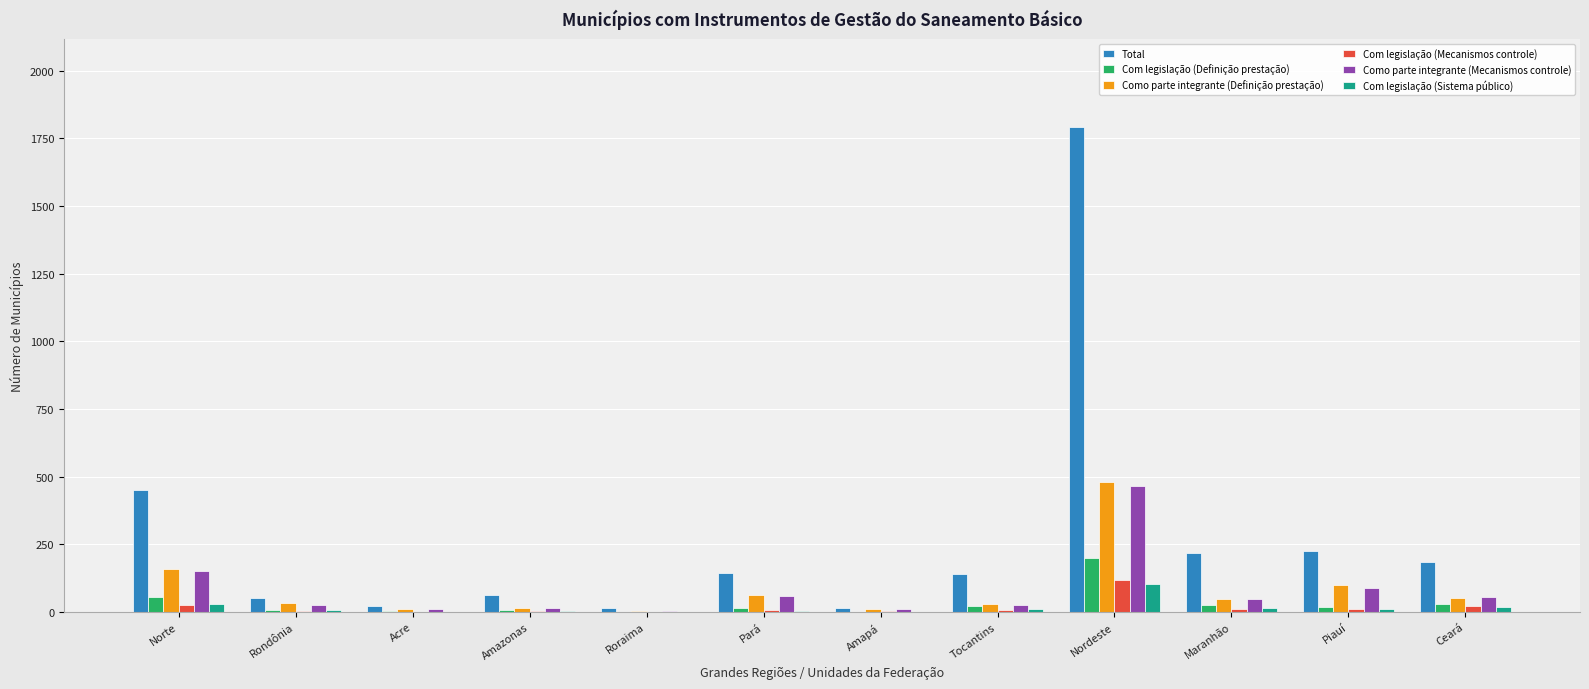

At which label does Total first exceed 144?

Norte